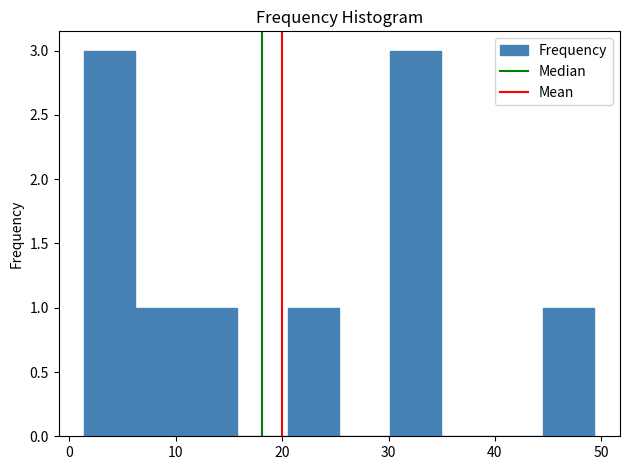

How tall is the bar that spans 30 to 35 on the x-axis? Neither the bar edges nor the heights are printed on the chart, so give them approximately, as read against the axes.

3